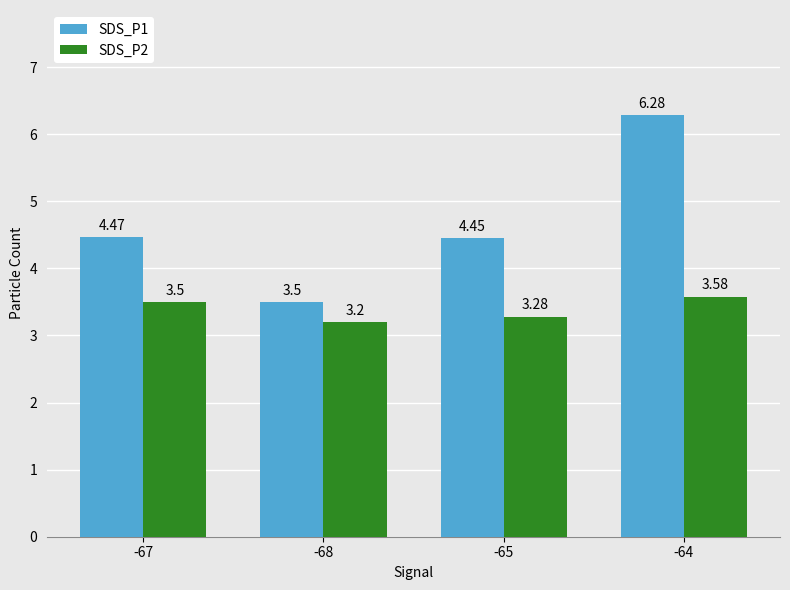

What position from the right is -68?

3